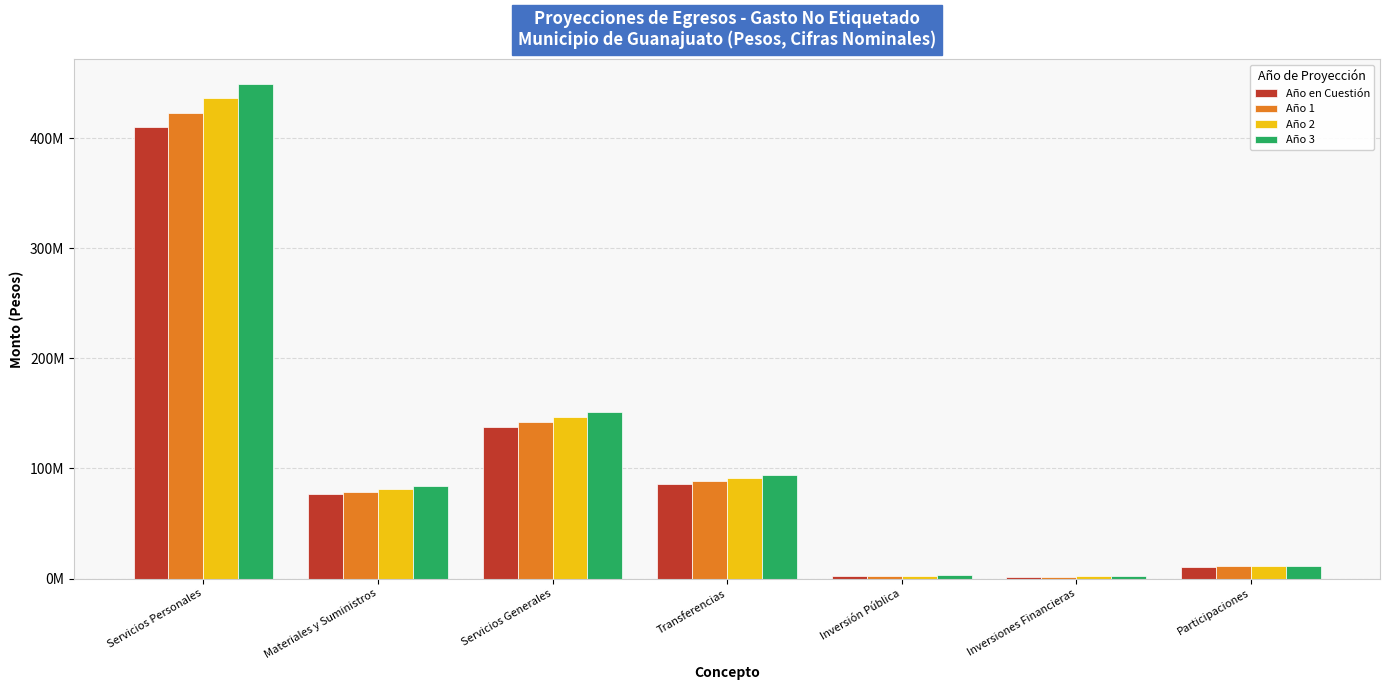

Is it true that Año 1 equals 185946811 at Servicios Generales?

False